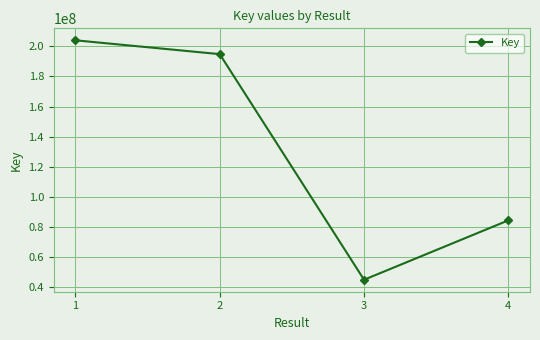

Where is the data nearest to the value 124389771?

4